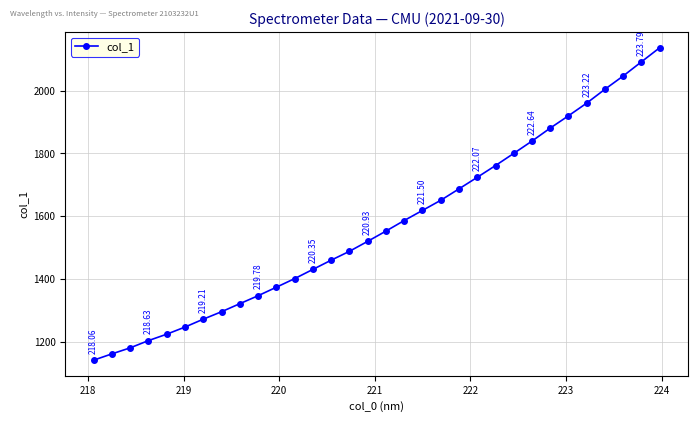

What is the average value?

1573.1